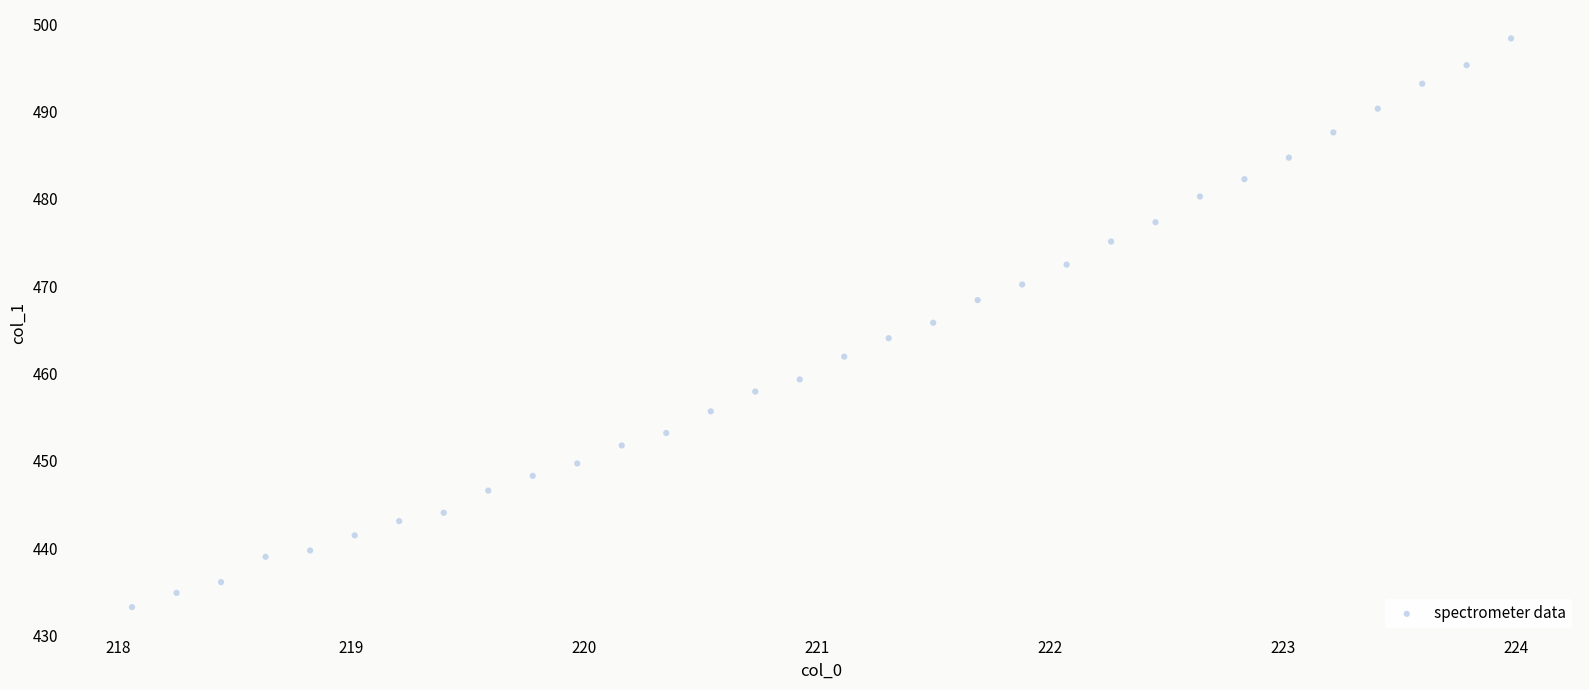

What is the range of X values (max minus min)?

5.9